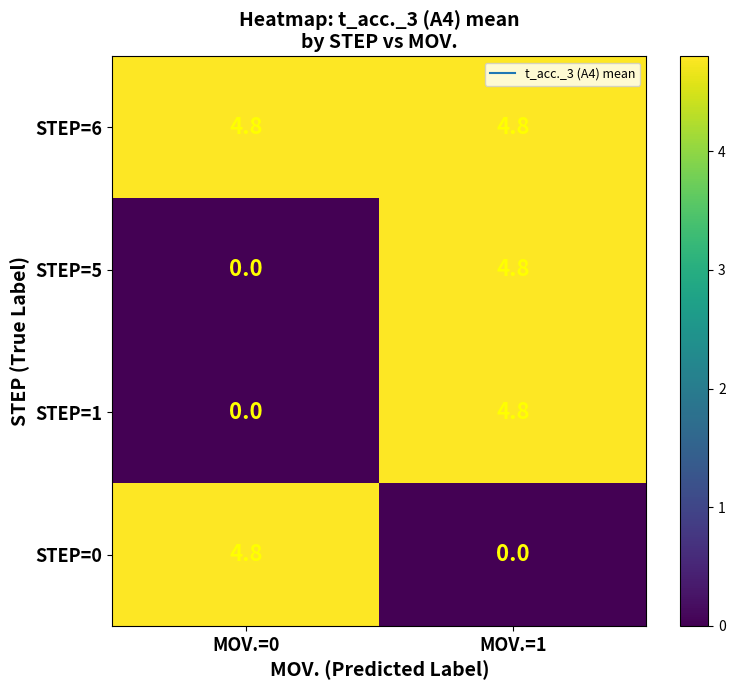

What is the sum of all STEP=1 values?

4.8